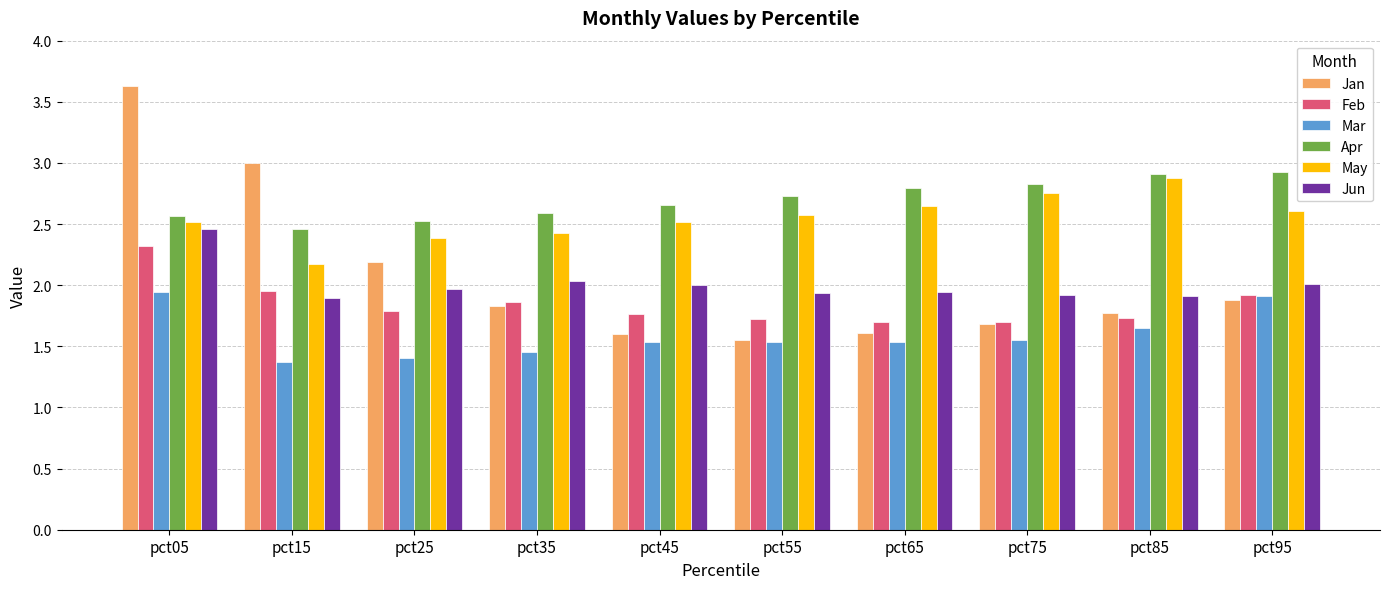

What are all the series names shown in the legend?

Jan, Feb, Mar, Apr, May, Jun